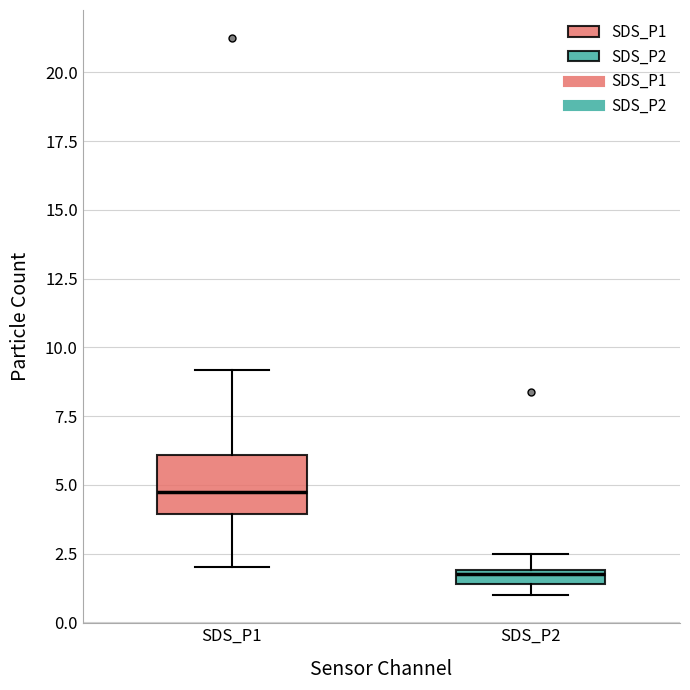

Where is the lower edge of the box for SDS_P1 on the y-axis? The values are not printed on the chart, so give them approximately, as read against the axis.

4.0